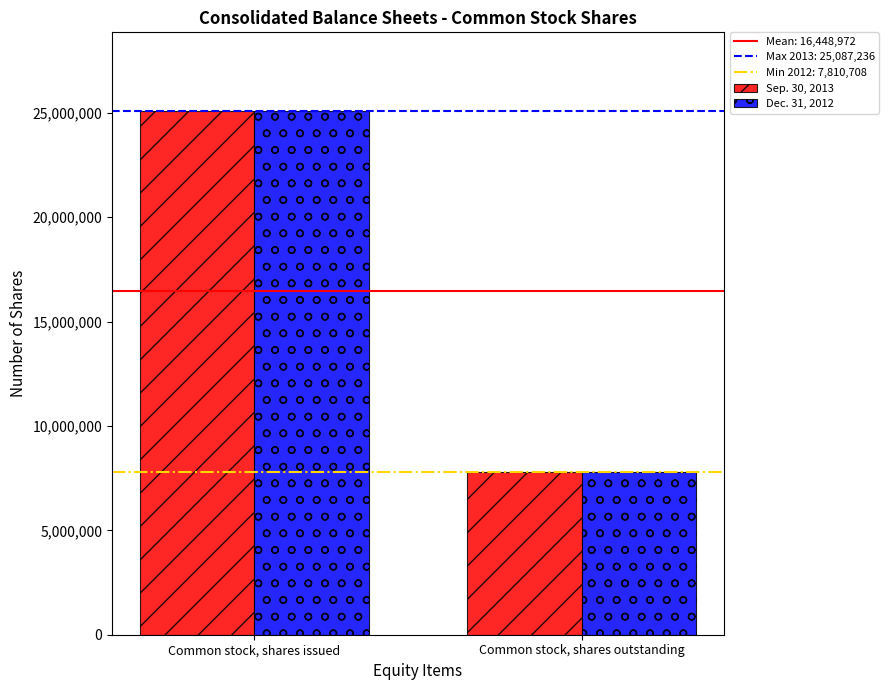

What is the sum of all Sep. 30, 2013 values?

32897944